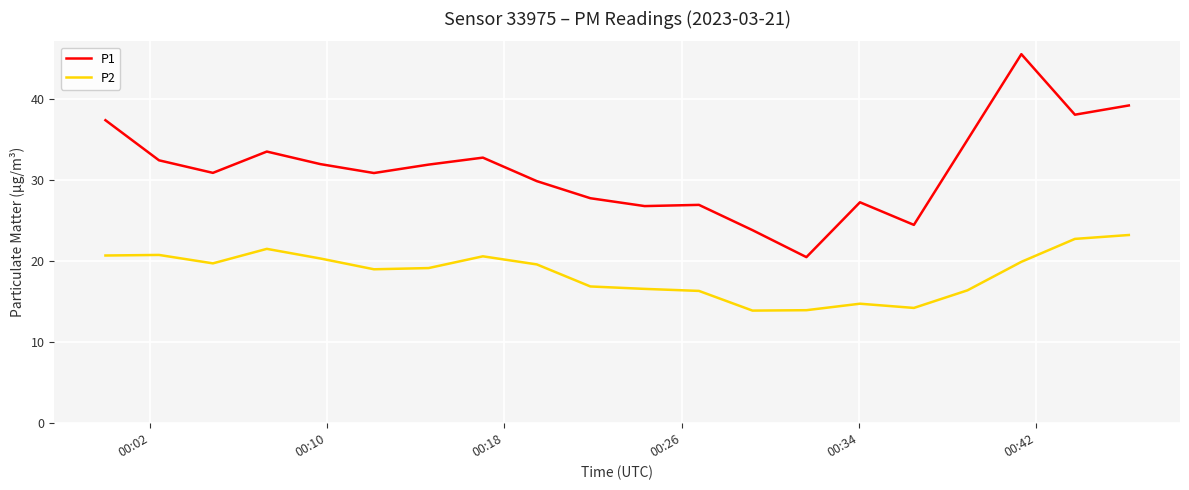

Is this an area chart (filled region under the line)?

No